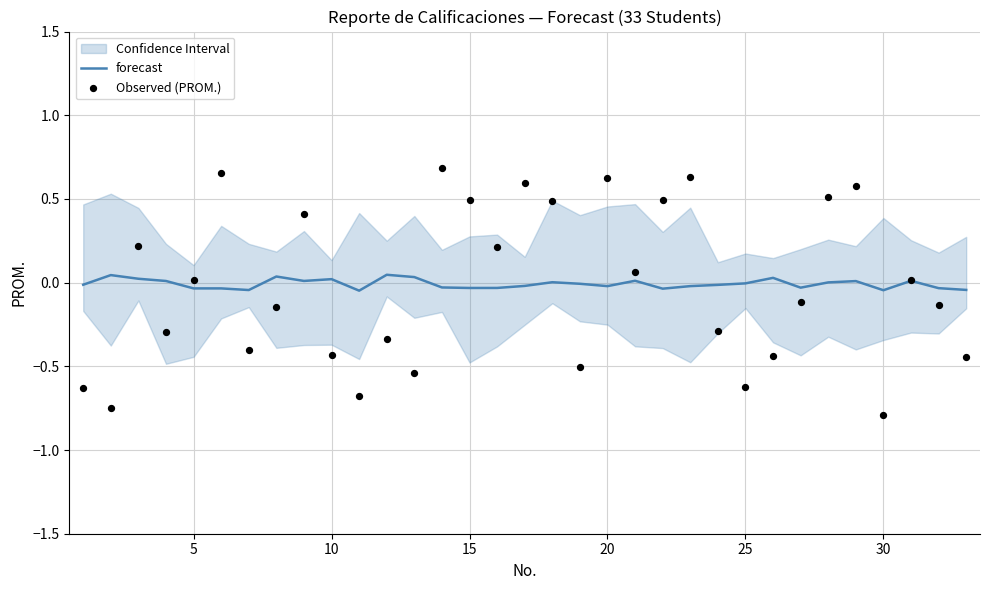

At how many categories does at least one series exceed 0?

23